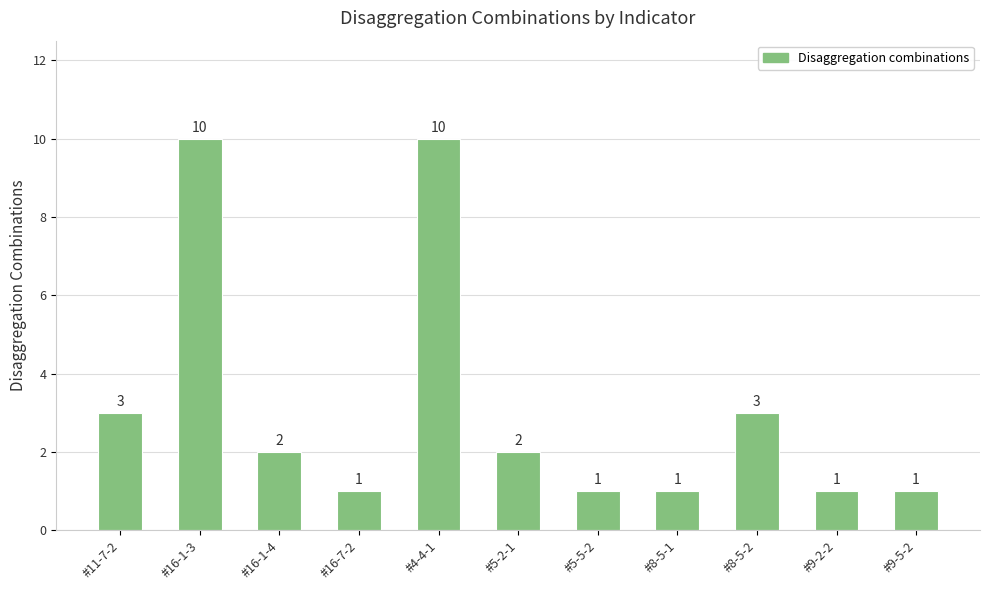

What is the difference between the maximum and minimum values?

9